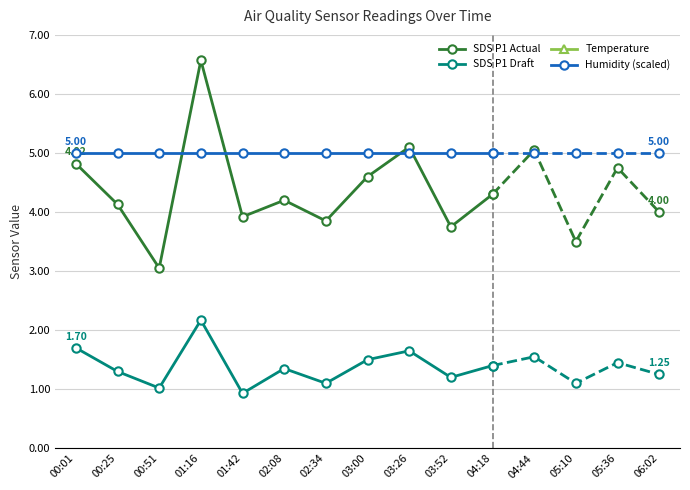

Rank the categories by Temperature value from highest to lowest.

00:01, 04:18, 00:25, 03:52, 00:51, 03:26, 01:16, 03:00, 01:42, 02:34, 02:08